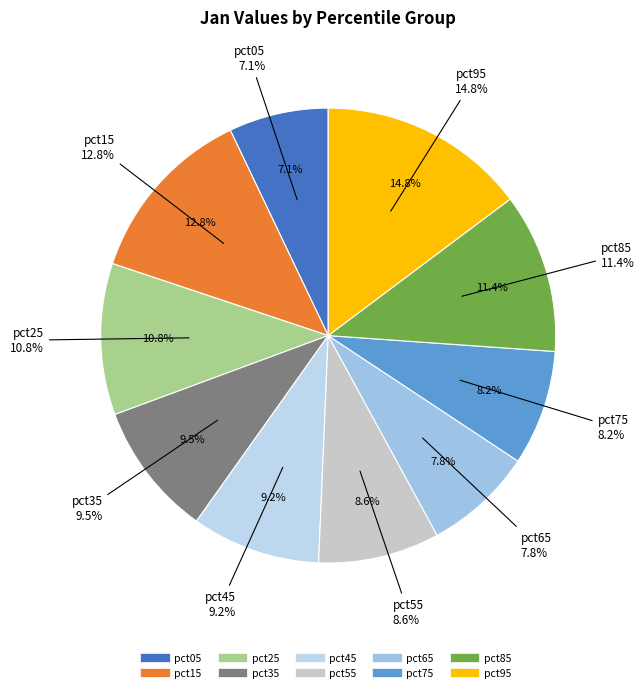

Is it true that pct15 is 13% of the pie?

True